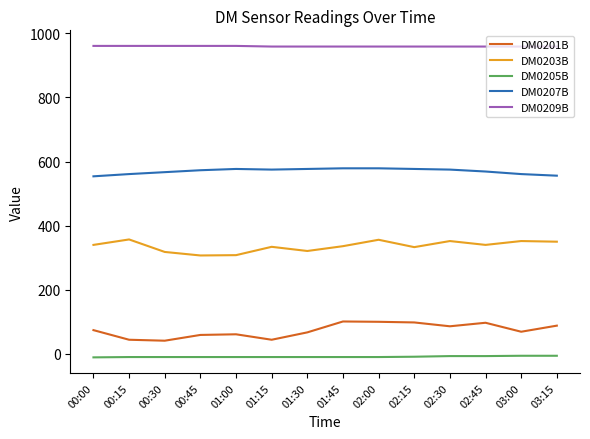

At 02:15, list the series in order from largest to smallest.

DM0209B, DM0207B, DM0203B, DM0201B, DM0205B